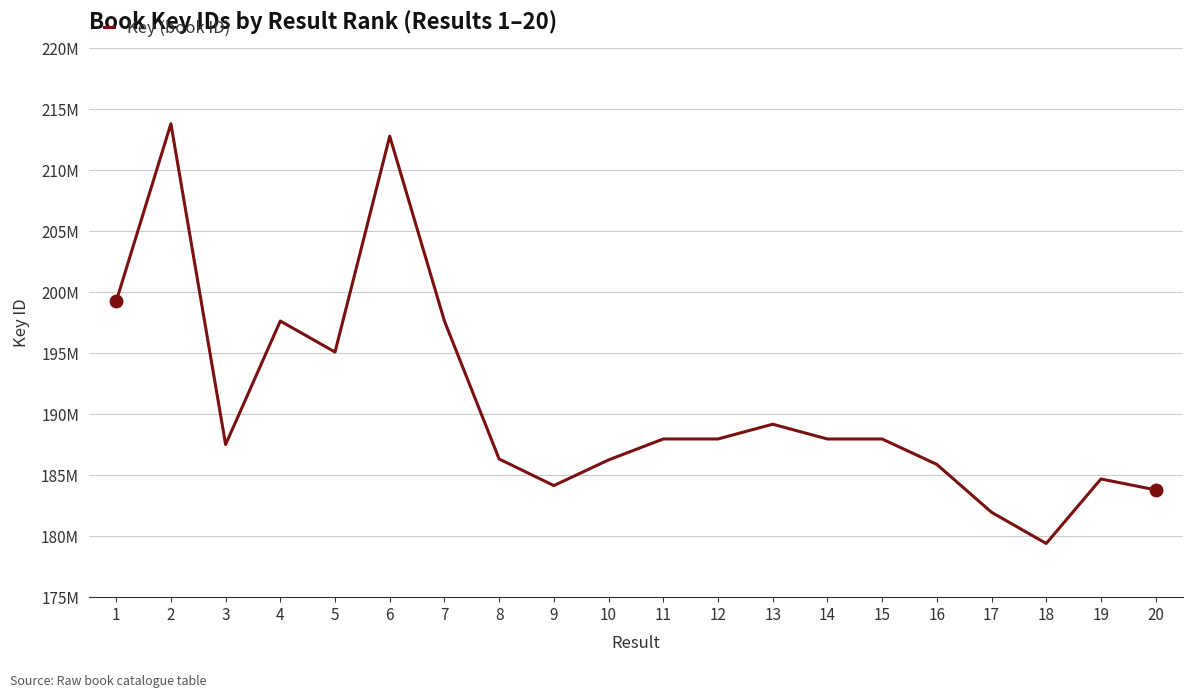

Does the chart have visible grid lines?

Yes